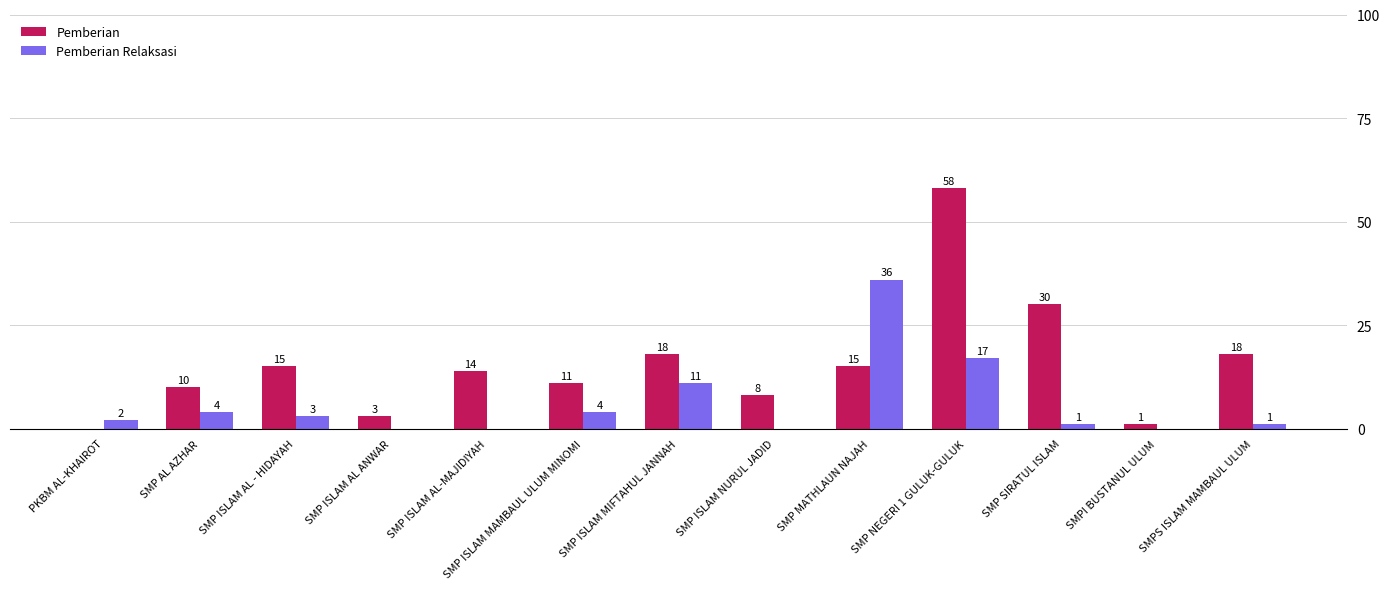

Is it true that Pemberian equals 5 at SMP AL AZHAR?

False